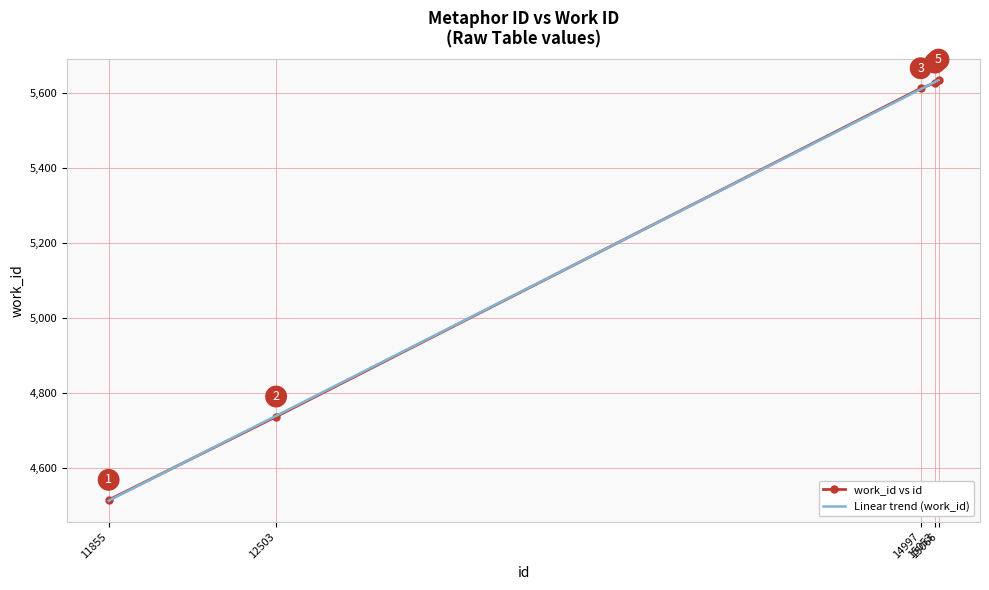

Where is the data nearest to the value 5075?

12503